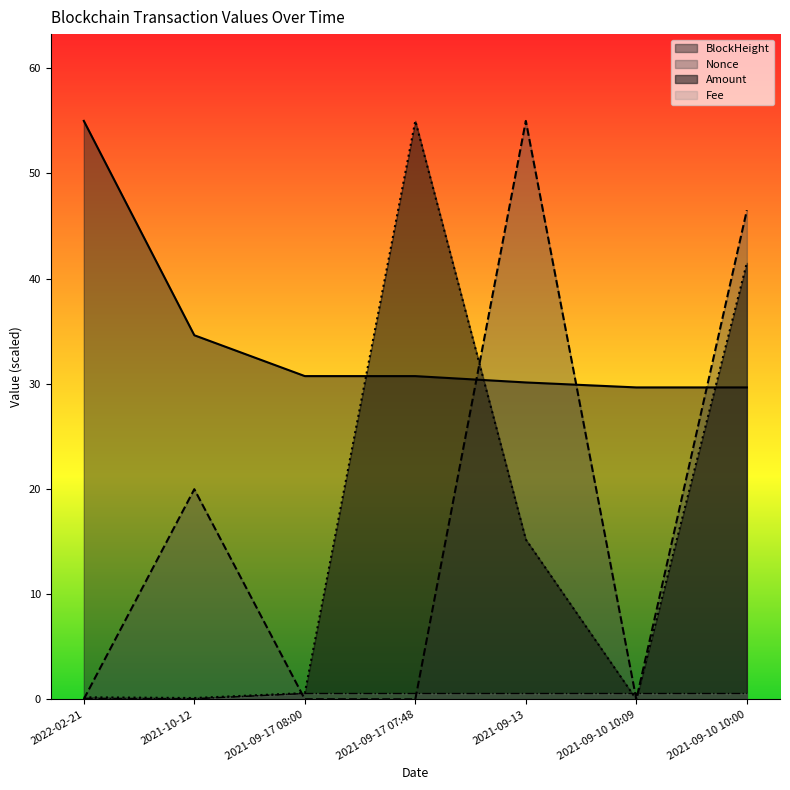

Where is Fee nearest to the value 0?

2021-10-12